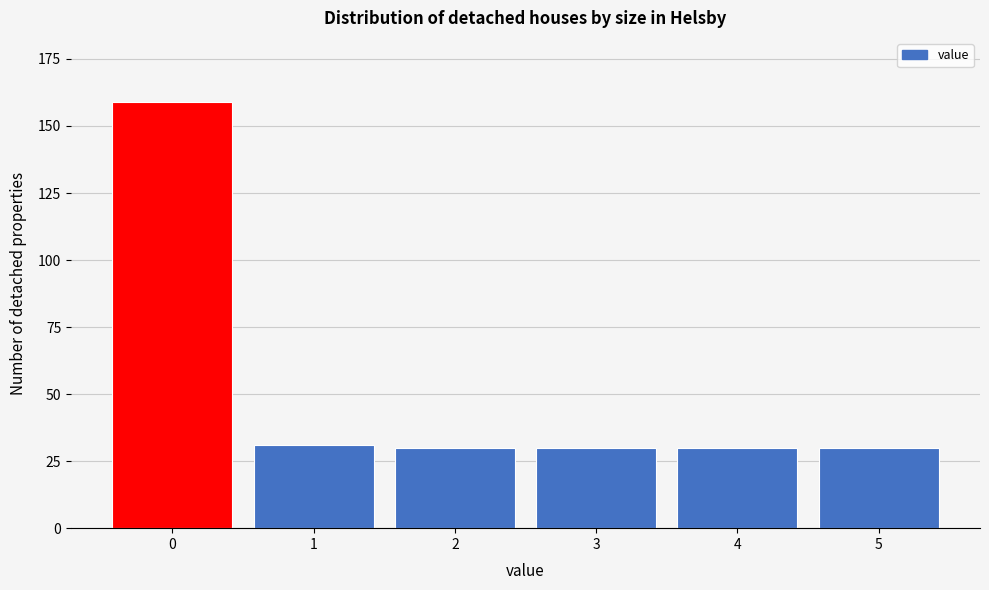

Reading left to right, transcribe all the data shown in this chart.

0=159	1=31	2=30	3=30	4=30	5=30